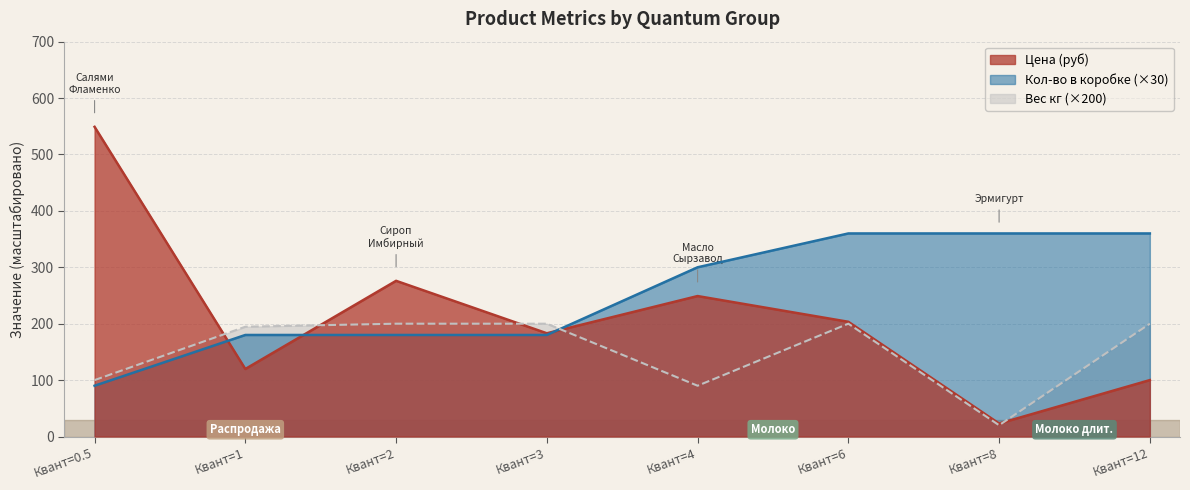

At how many categories does at least one series exceed 497?

1